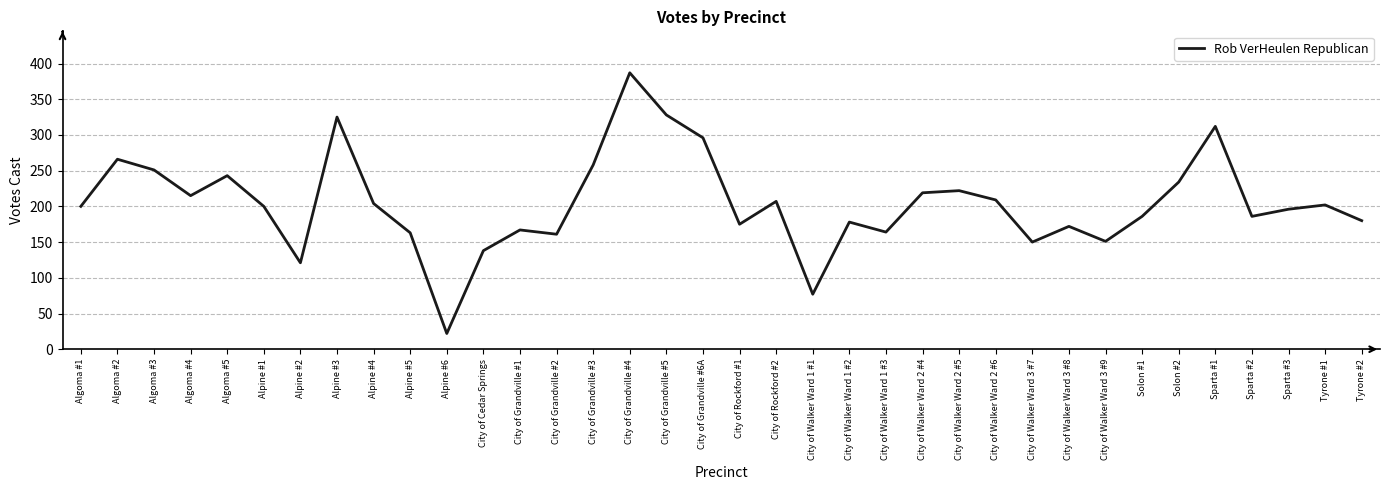

The value at City of Grandville #5 is 328. True or false?

True